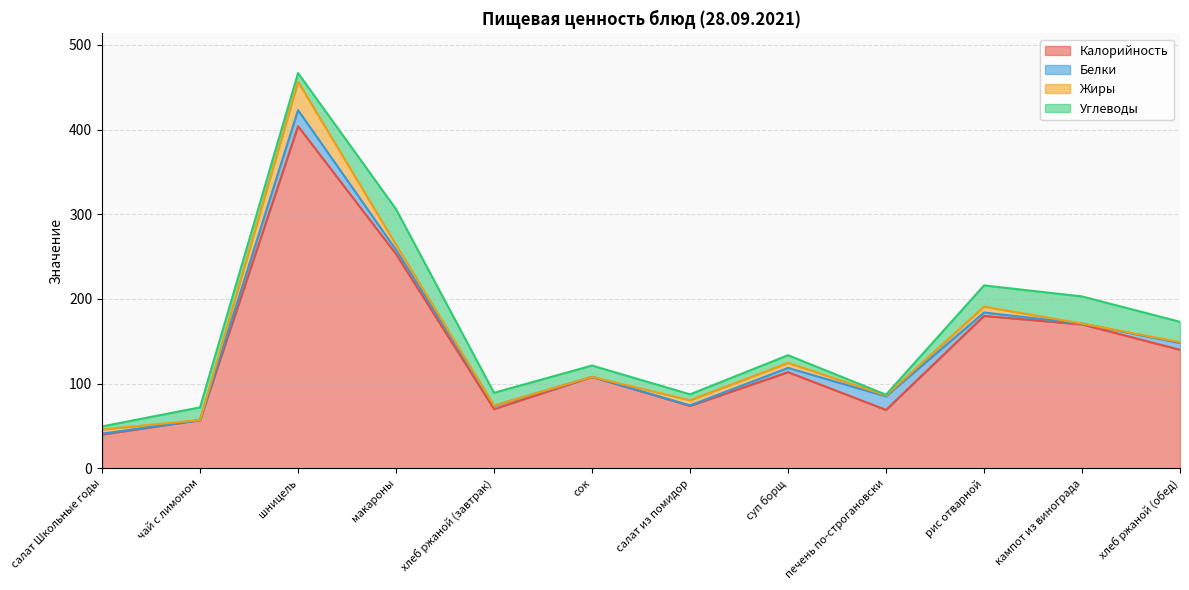

What is the value of the Жиры point at the 2nd from the left?

0.1